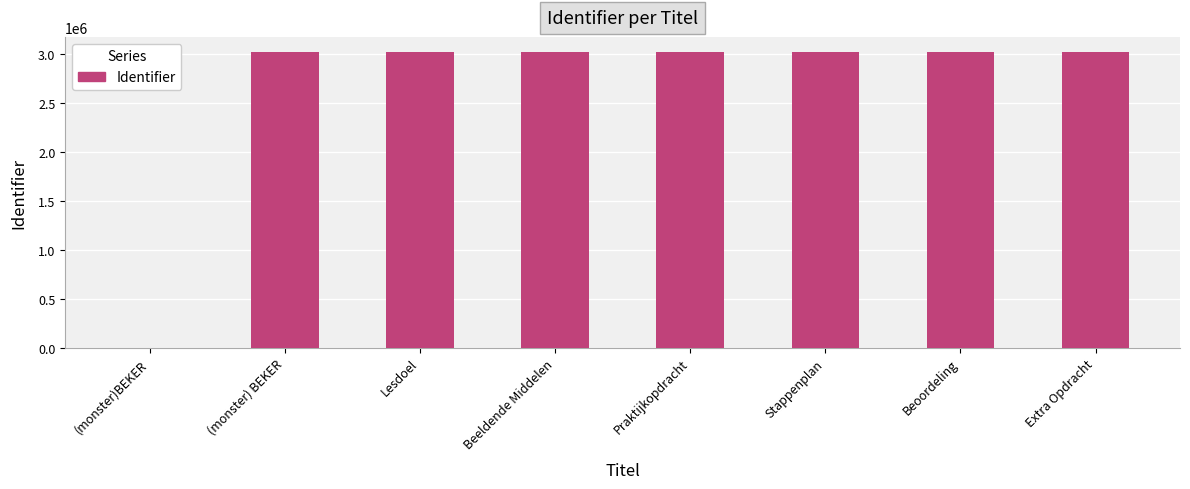

What is the sum of all values?

21185941